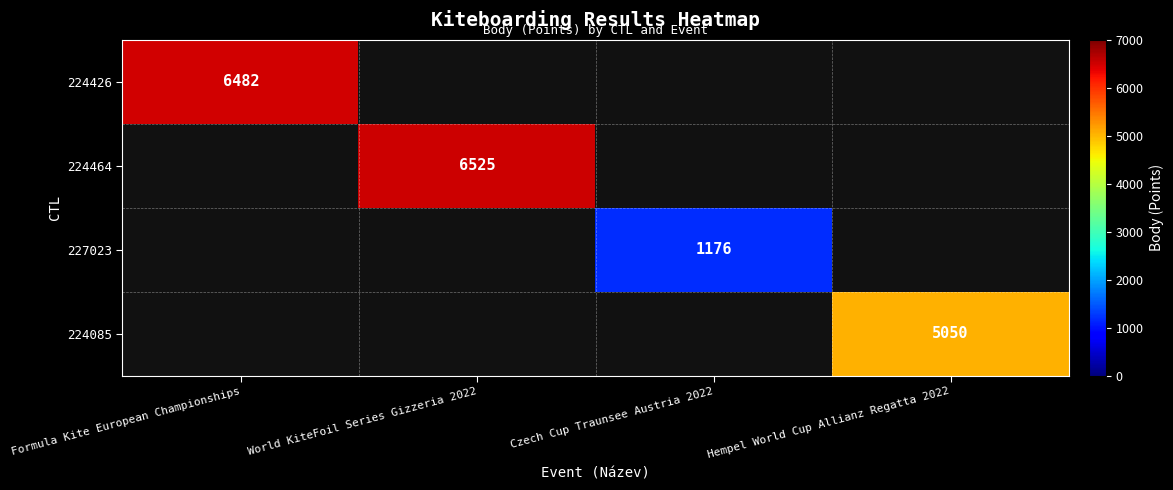

The value of 224464 at World KiteFoil Series Gizzeria 2022 is 6525. True or false?

True